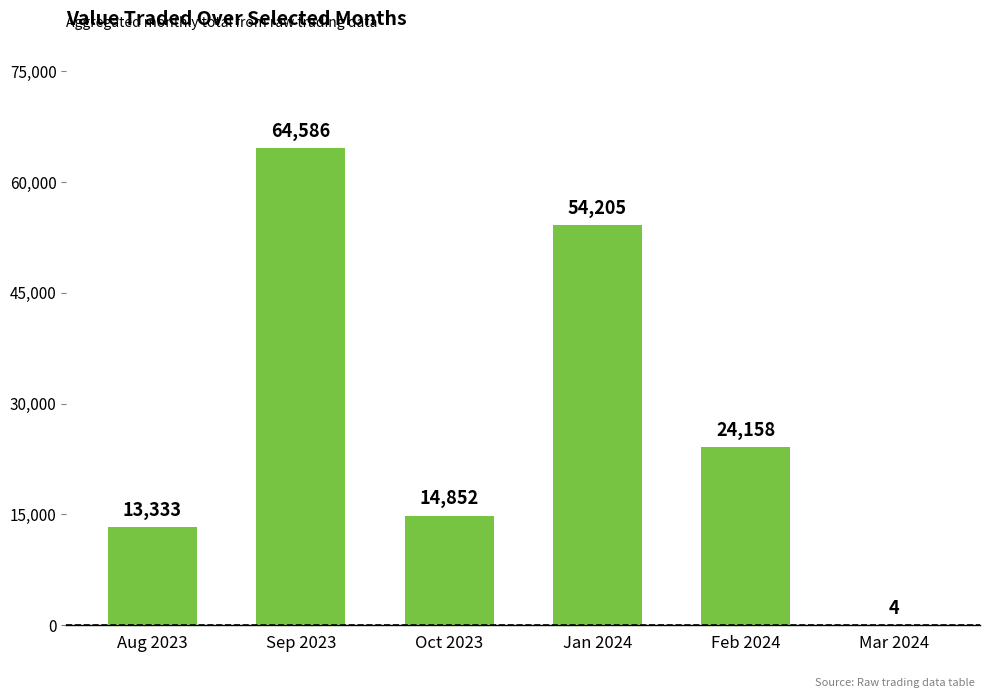

The chart shows a value of 25703 at Oct 2023. True or false?

False